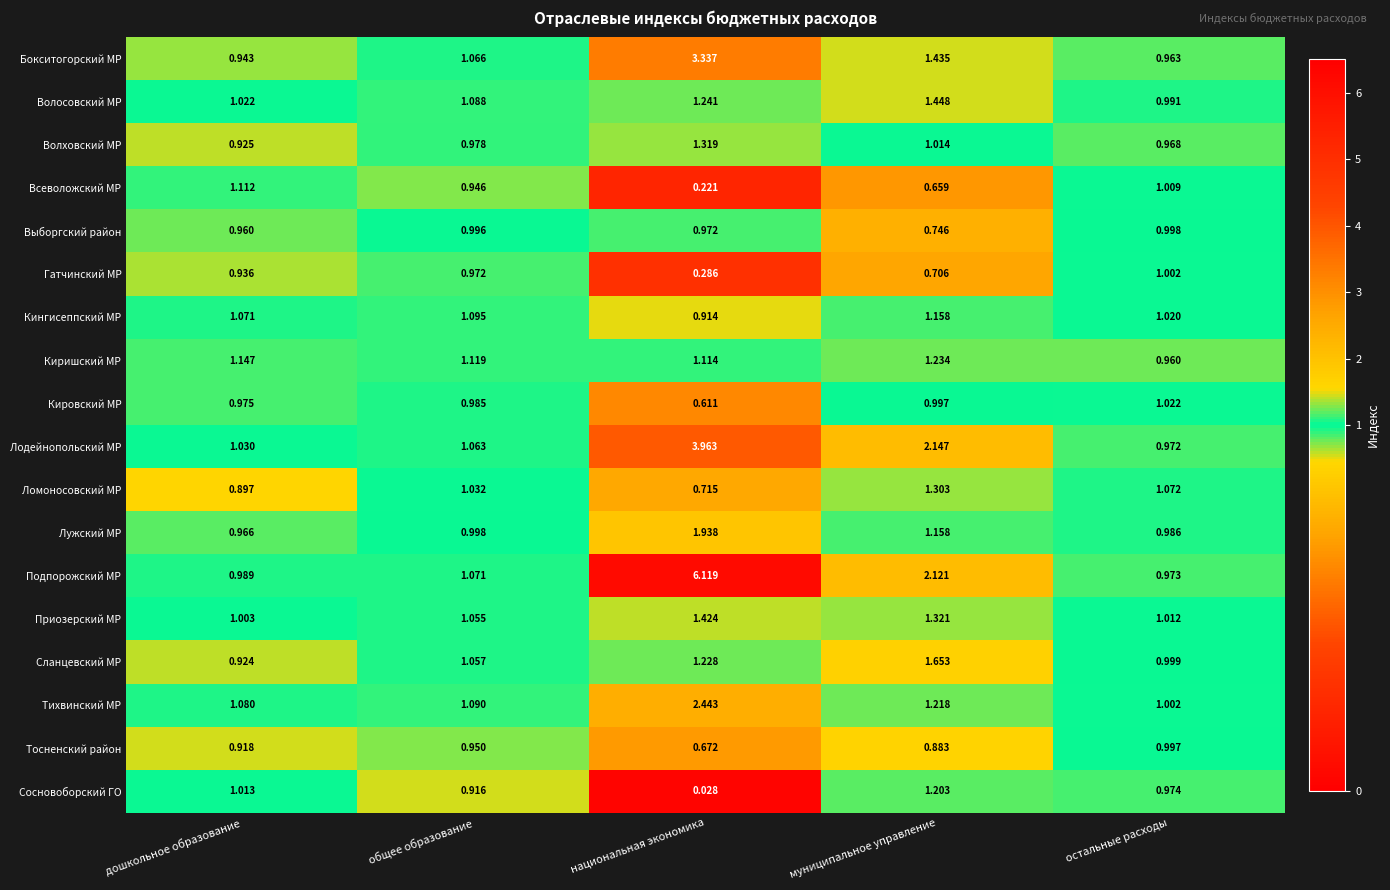

Where is Всеволожский МР nearest to the value 0?

национальная экономика